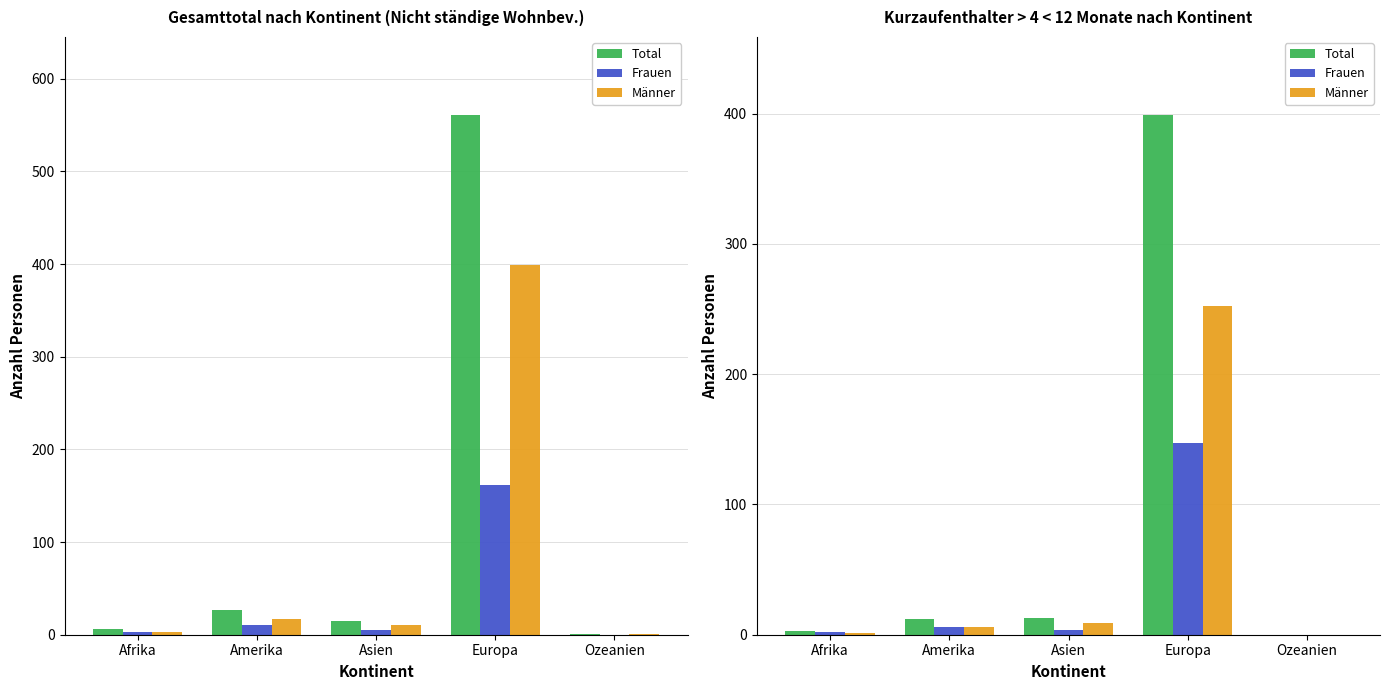

Which category has the highest value across all series?

Europa